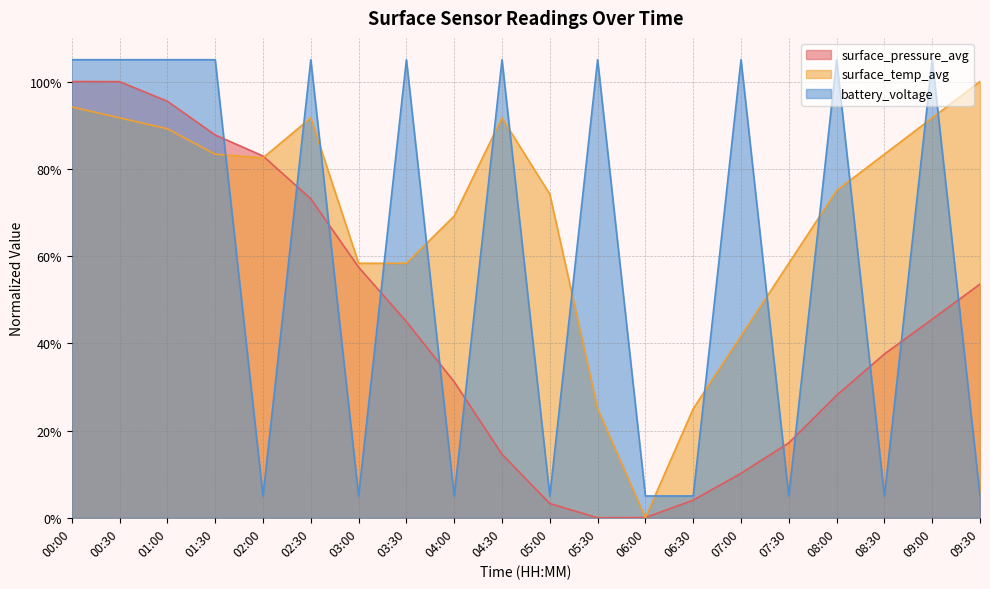

Between which two adjacent categories do surface_temp_avg and surface_pressure_avg first intersect?

02:00 and 02:30